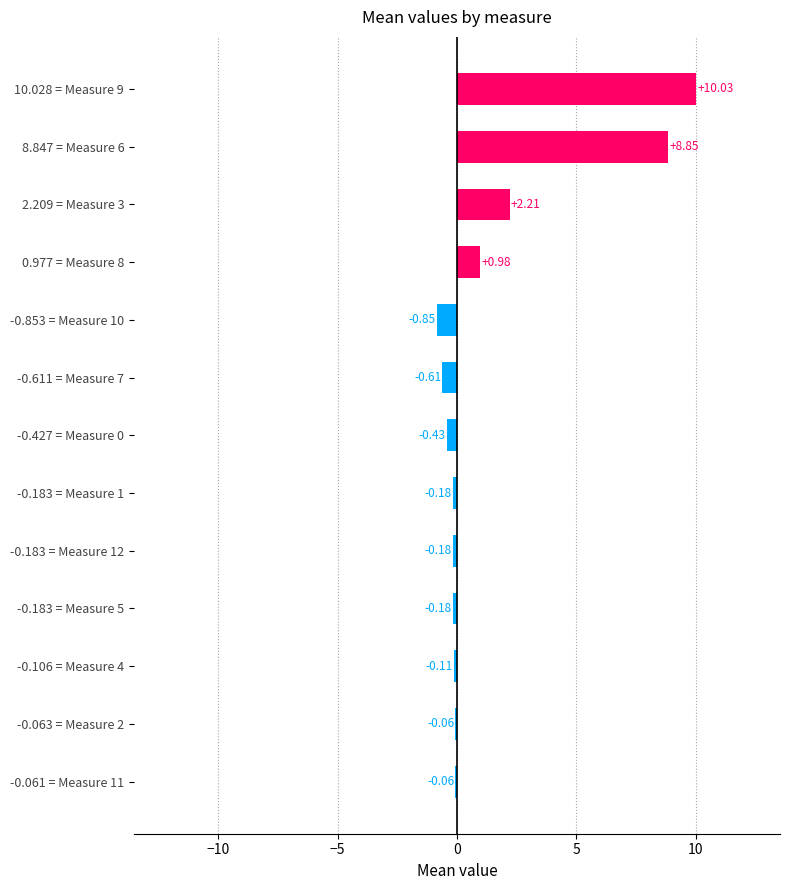

What is the sum of all values?

19.4